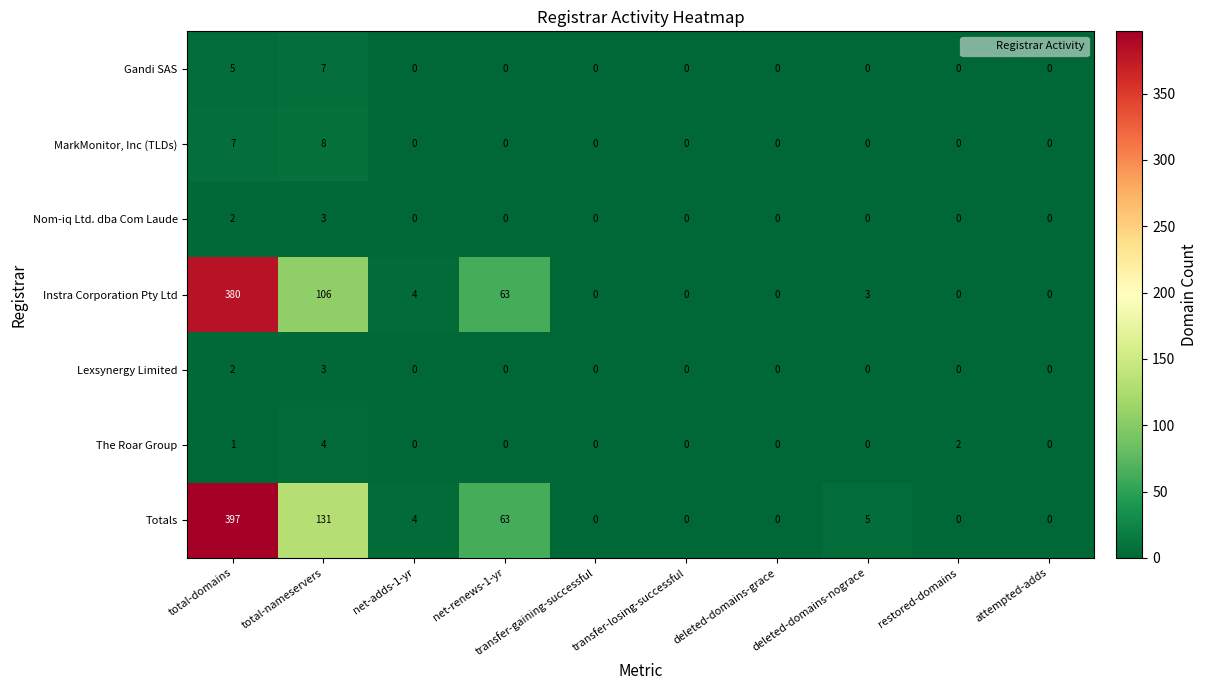

At which label is Instra Corporation Pty Ltd closest to 190?

total-nameservers